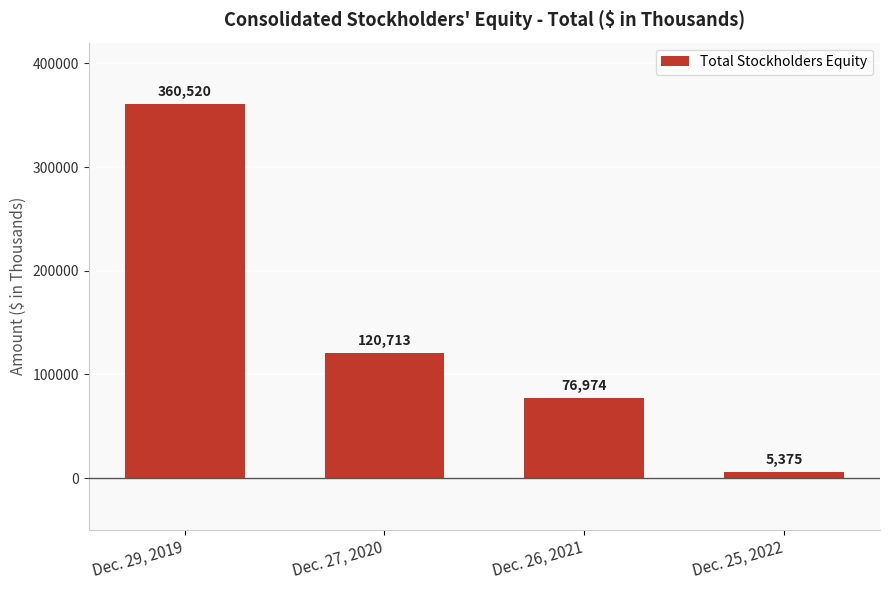

What is the value of the 1st bar from the left?

360520